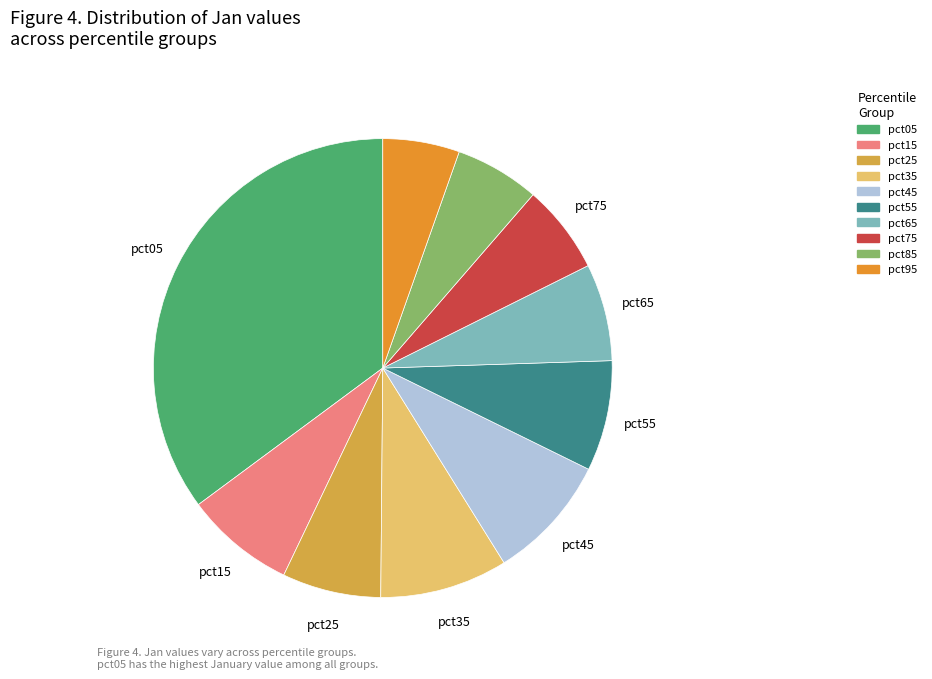

How much of the chart is everything except pct55?

92.2%